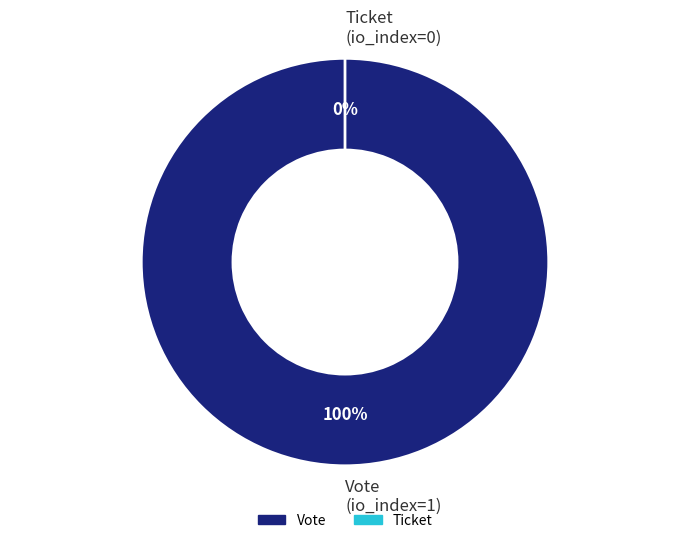

To the nearest percent, what is the difference between the largest and smallest slice percentages?

100%